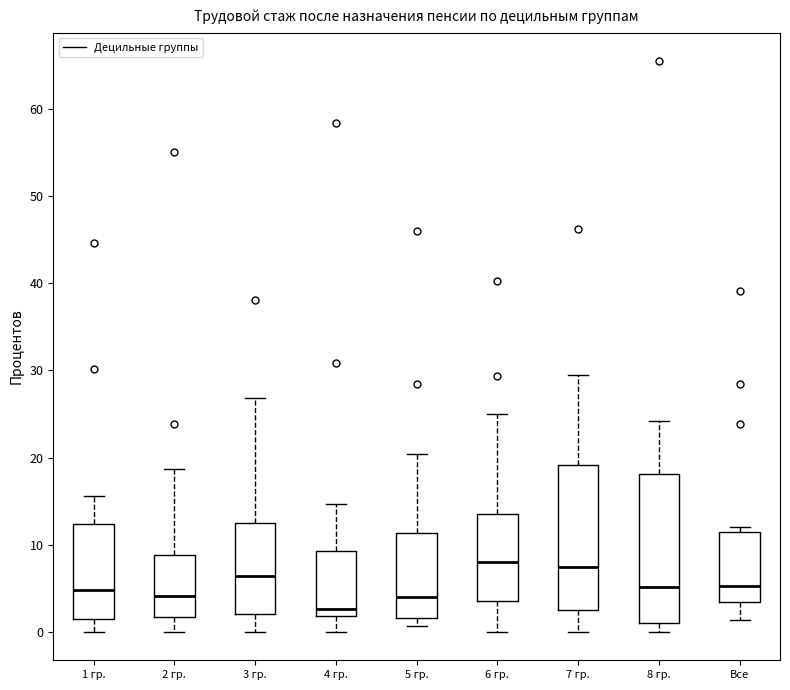

Reading left to right, transcribe this box plot: for each box, give where its median line is, the range the box spans, and where its two whiskers end, as read against the y-axis. The values are not printed on the chart, so give them approximately, as read against the axis.

1 гр.: median 5, box 1 to 12, whiskers 0 to 16
2 гр.: median 4, box 2 to 9, whiskers 0 to 19
3 гр.: median 6, box 2 to 12, whiskers 0 to 27
4 гр.: median 3, box 2 to 9, whiskers 0 to 15
5 гр.: median 4, box 2 to 11, whiskers 1 to 20
6 гр.: median 8, box 4 to 14, whiskers 0 to 25
7 гр.: median 7, box 3 to 19, whiskers 0 to 29
8 гр.: median 5, box 1 to 18, whiskers 0 to 24
Все: median 5, box 3 to 11, whiskers 1 to 12